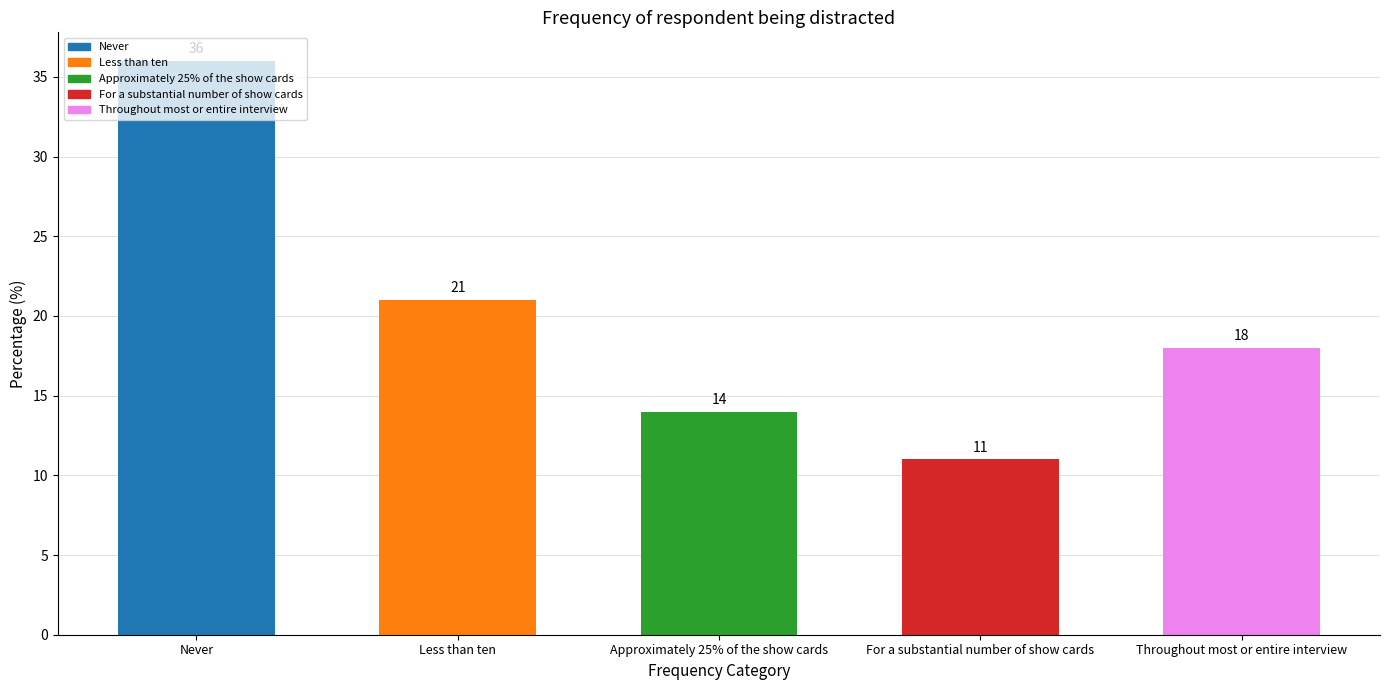

At which label does the data first exceed 18?

Never